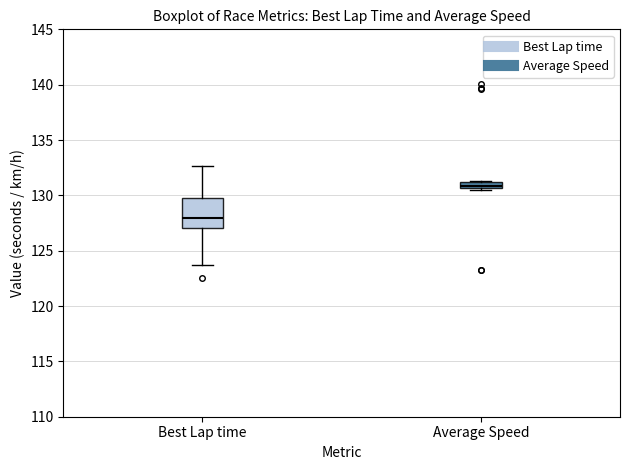

Comparing the boxes themselves (not the whiskers), which one is the tallest?

Best Lap time